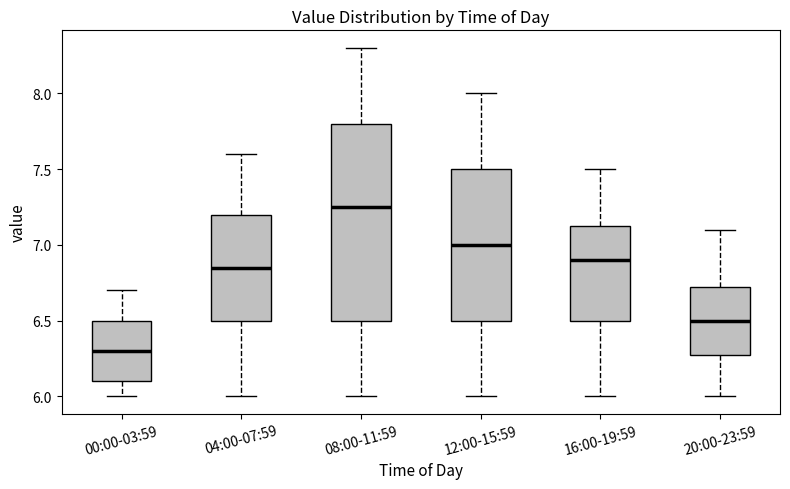

Reading left to right, read every box against the y-axis: the position of its median line, the range the box covers, and the ends of its whiskers. The values are not printed on the chart, so give them approximately, as read against the axis.

00:00-03:59: median 6.30, box 6.10 to 6.50, whiskers 6.00 to 6.70
04:00-07:59: median 6.85, box 6.50 to 7.20, whiskers 6.00 to 7.60
08:00-11:59: median 7.25, box 6.50 to 7.80, whiskers 6.00 to 8.30
12:00-15:59: median 7.00, box 6.50 to 7.50, whiskers 6.00 to 8.00
16:00-19:59: median 6.90, box 6.50 to 7.15, whiskers 6.00 to 7.50
20:00-23:59: median 6.50, box 6.30 to 6.75, whiskers 6.00 to 7.10